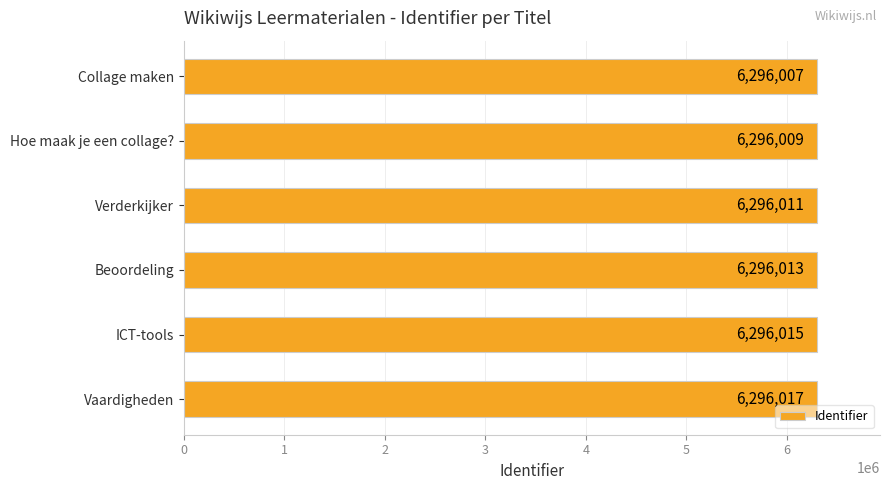

How many series are shown in this chart?

1